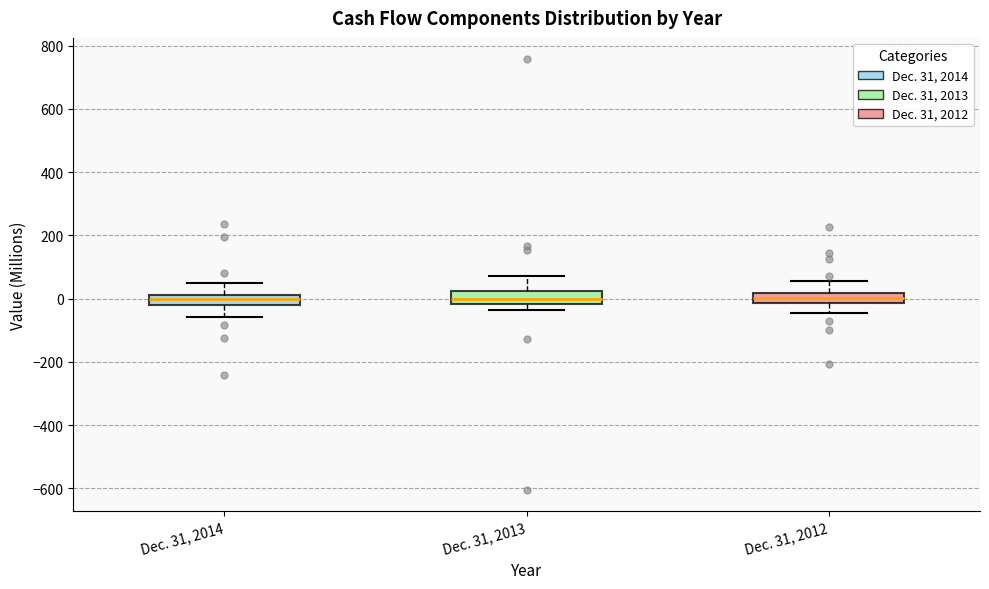

Reading left to right, read every box against the y-axis: the position of its median line, the range the box covers, and the ends of its whiskers. The values are not printed on the chart, so give them approximately, as read against the axis.

Dec. 31, 2014: median 0, box -20 to 20, whiskers -60 to 40
Dec. 31, 2013: median 0, box -20 to 20, whiskers -40 to 80
Dec. 31, 2012: median 0, box -20 to 20, whiskers -40 to 60